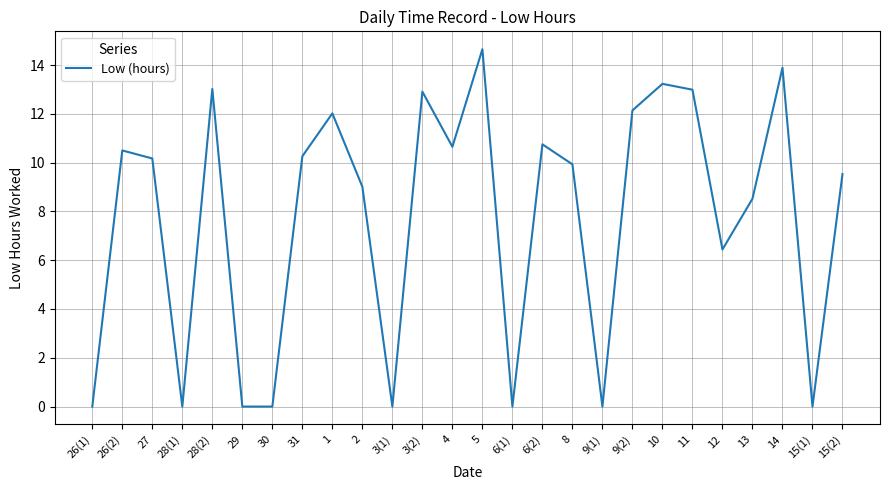

What is the difference between the second highest and minimum values?

13.9